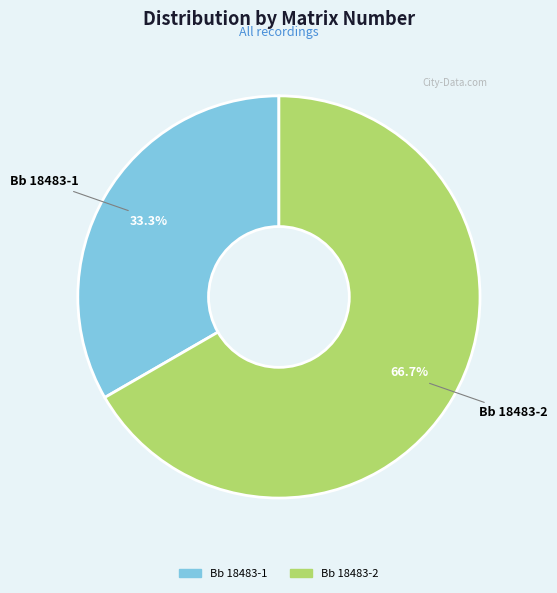

What percentage do Bb 18483-1 and Bb 18483-2 together represent?

100.0%